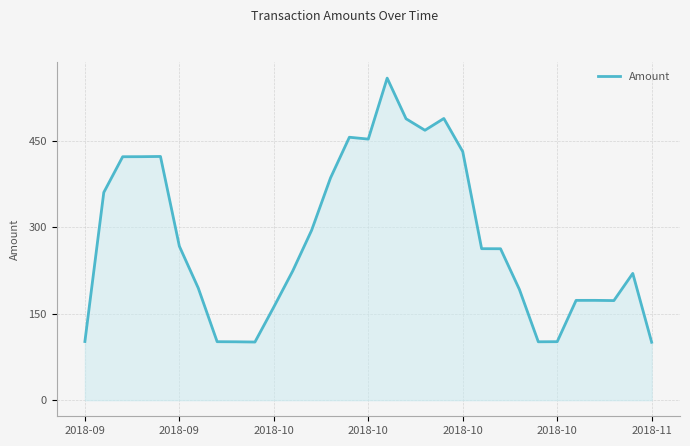

Does the chart display data point markers on the line(s)?

No